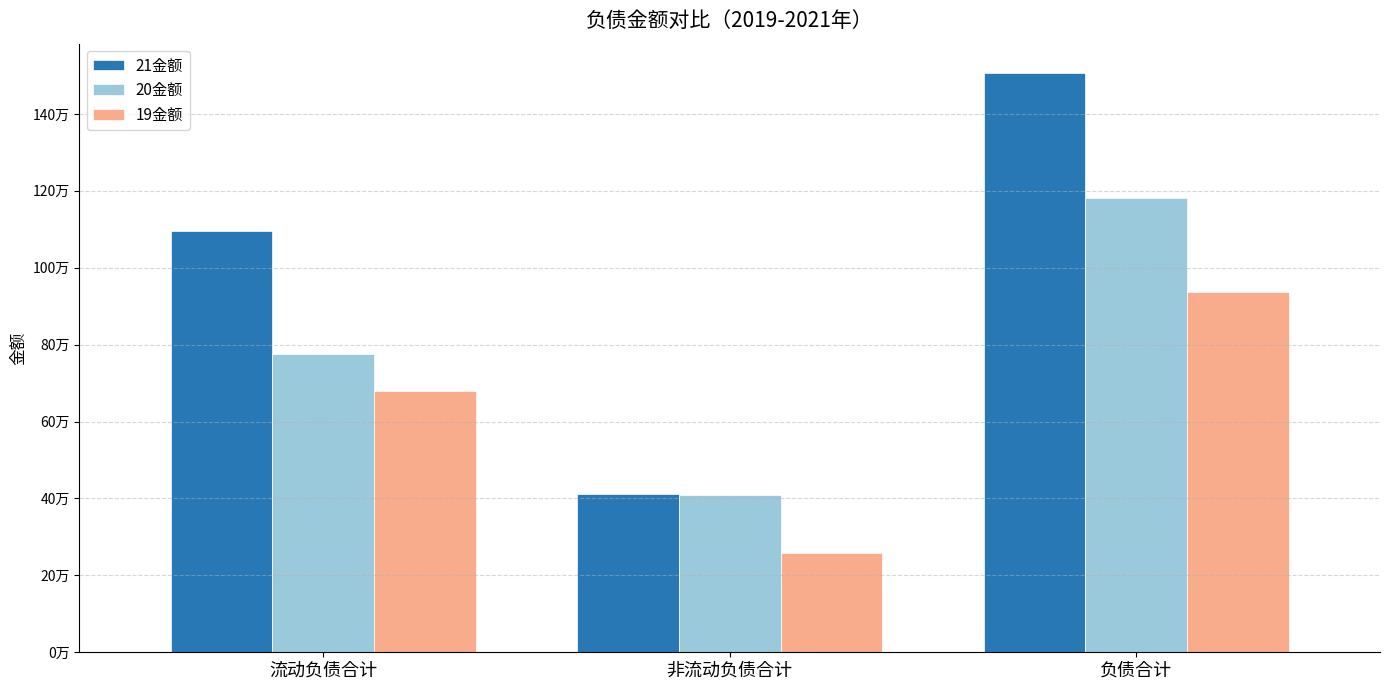

List the series in order of their peak value, lowest first.

19金额, 20金额, 21金额